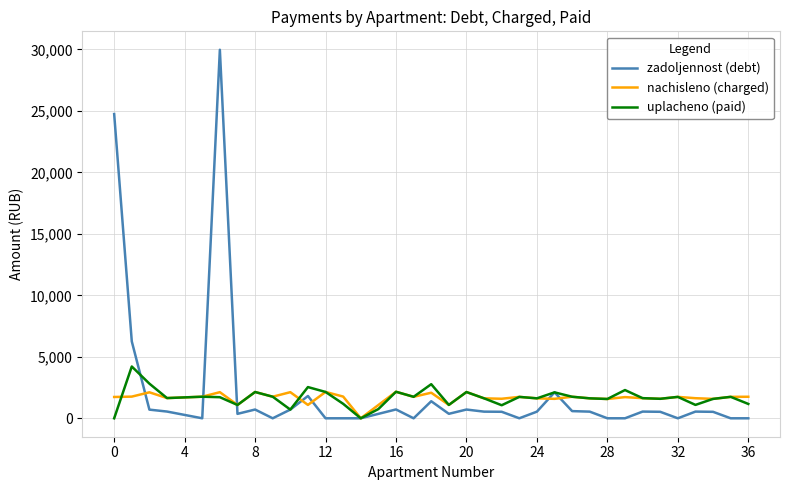

What is the average value of the zadoljennost (debt) series?

2120.4